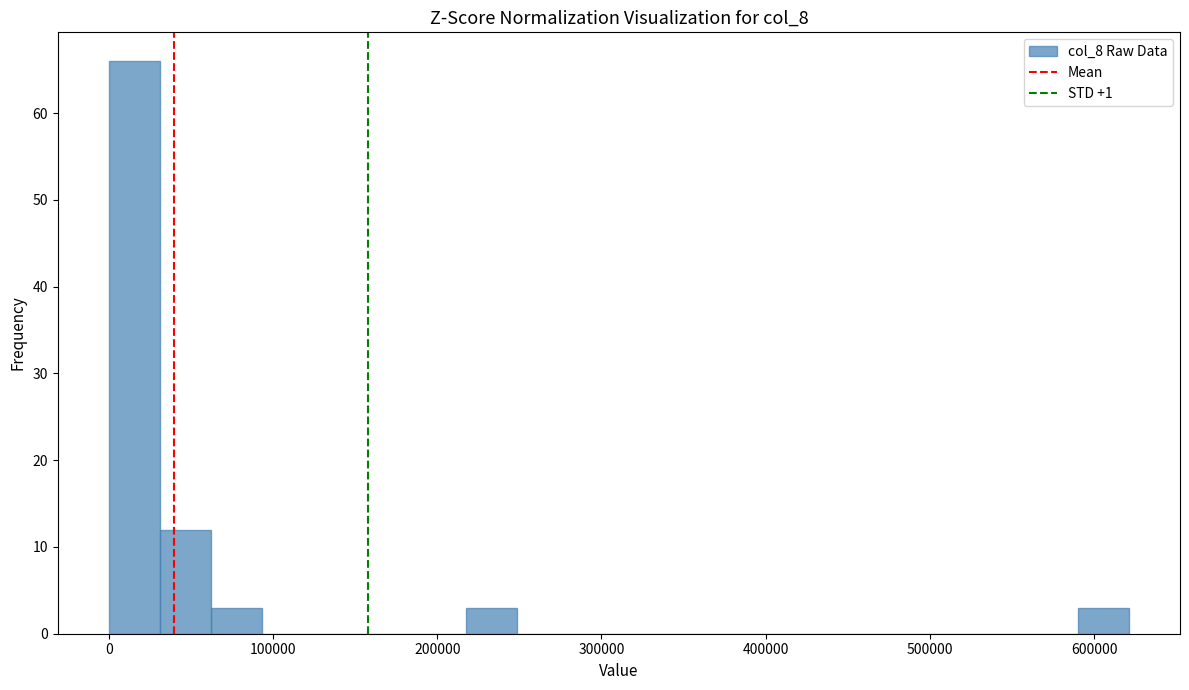

Read against the x-axis, roughly where is the centre of the tallest bar?

20000